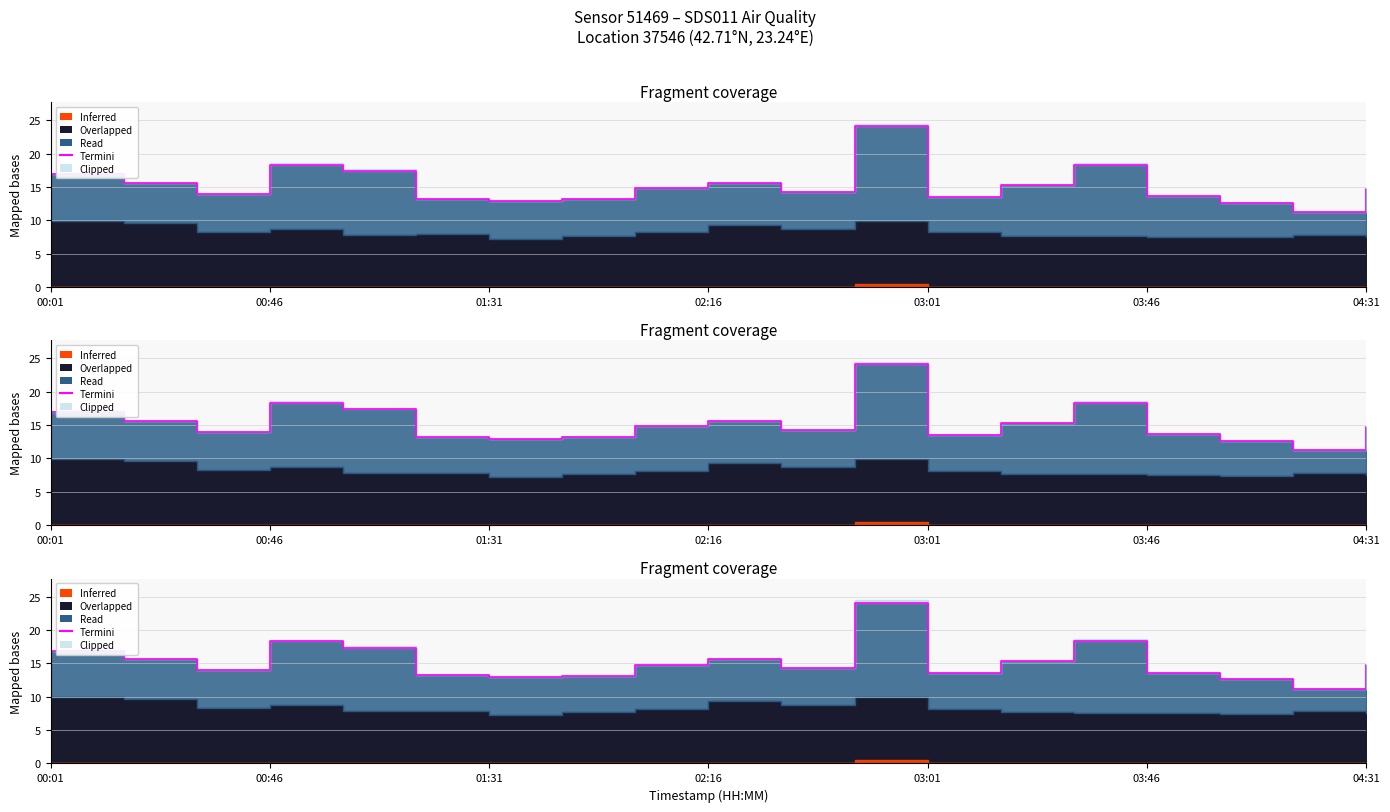

Which has a higher value, 04:31 or 02:16?

02:16